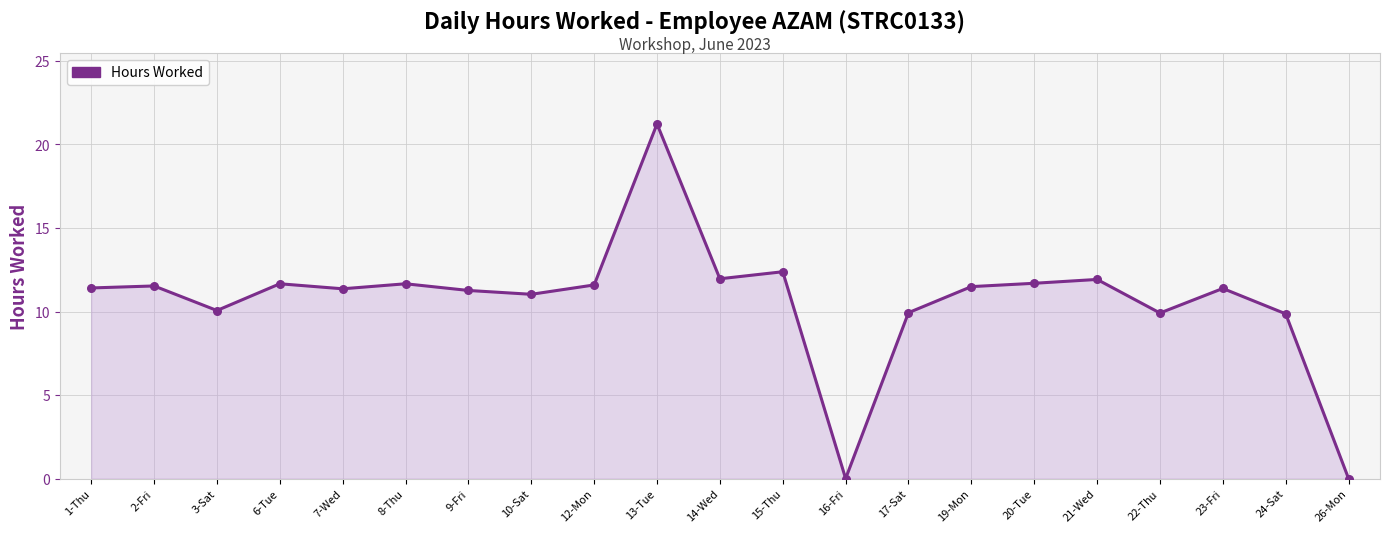

What is the change in value from 7-Wed to 13-Tue?

+9.9